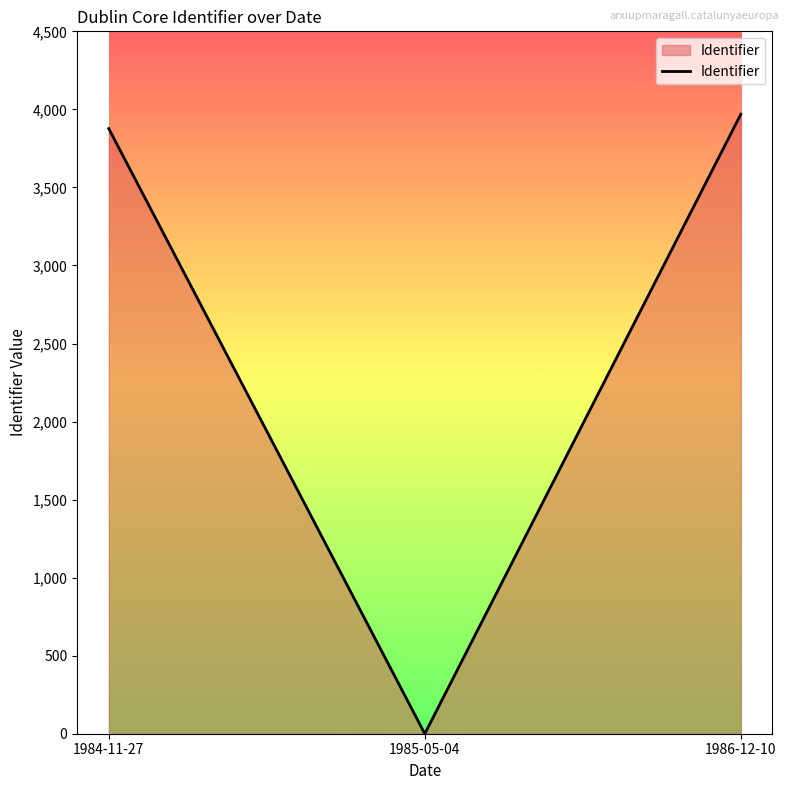

Rank the categories by value from lowest to highest.

1985-05-04, 1984-11-27, 1986-12-10